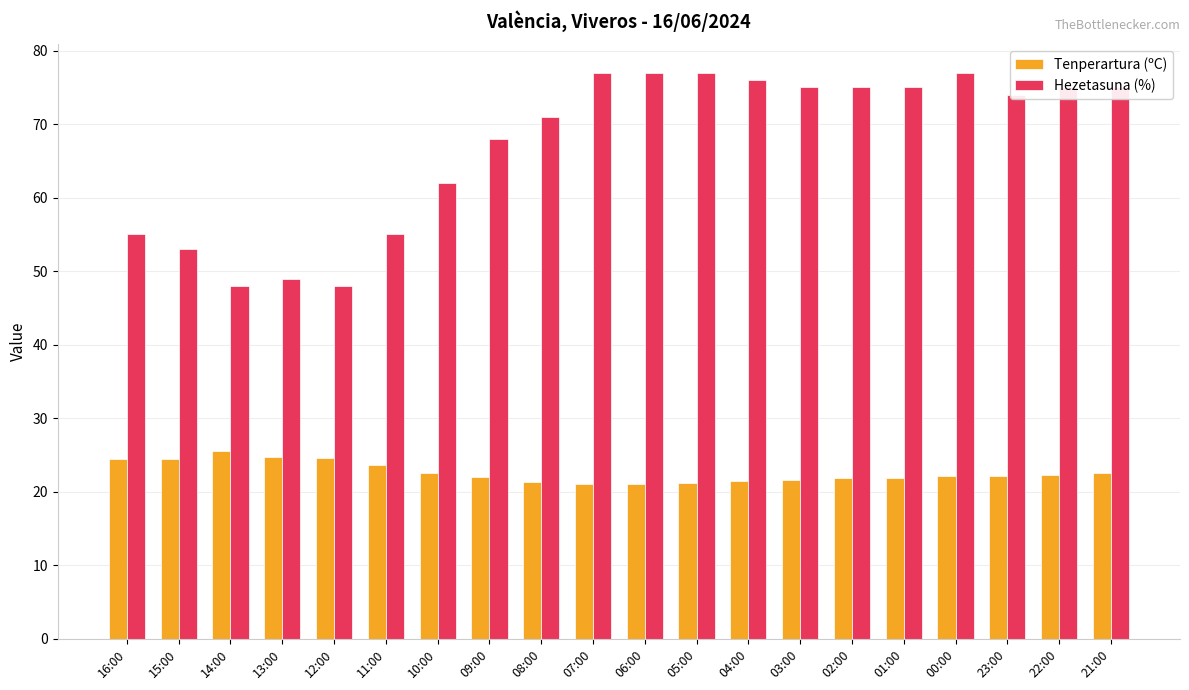

At how many categories does at least one series exceed 51?

17